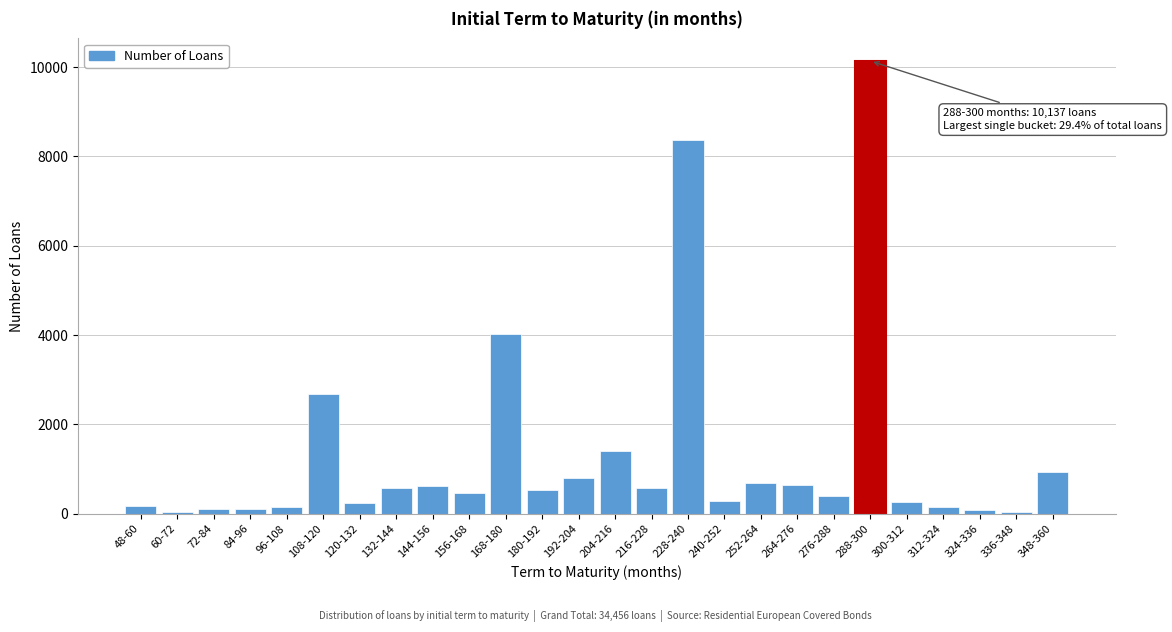

Where is the data nearest to the value 5084?

168-180